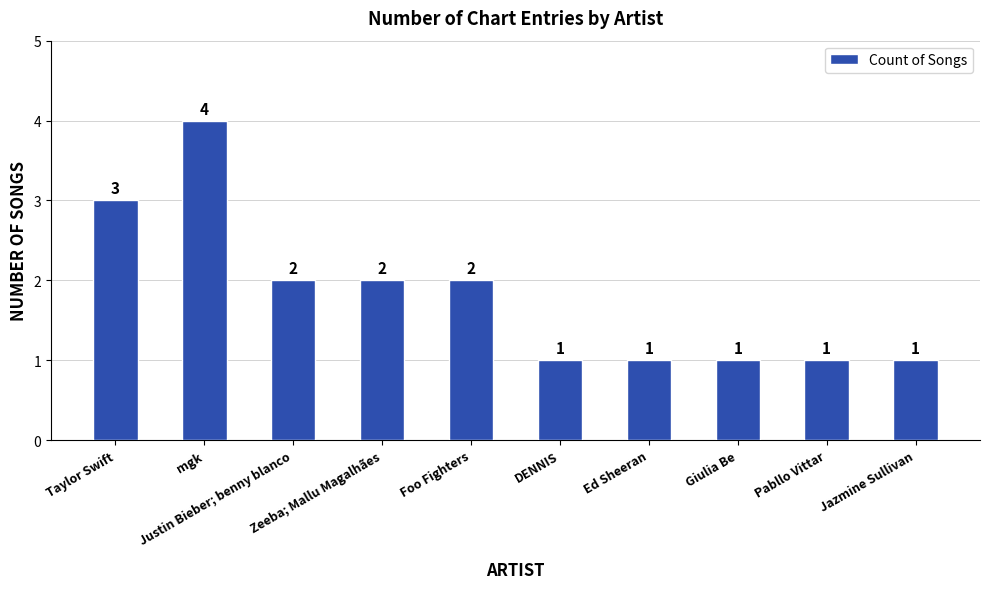

What is the ratio of the value at Giulia Be to the value at DENNIS?

1.0